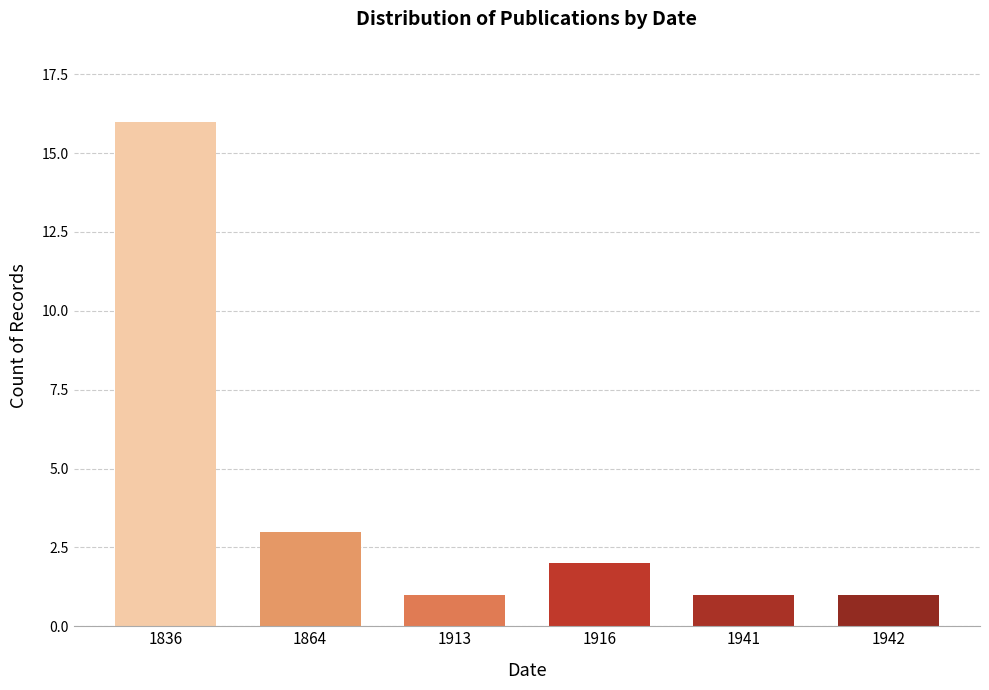

Reading left to right, extract all data points from this chart.

16	3	1	2	1	1